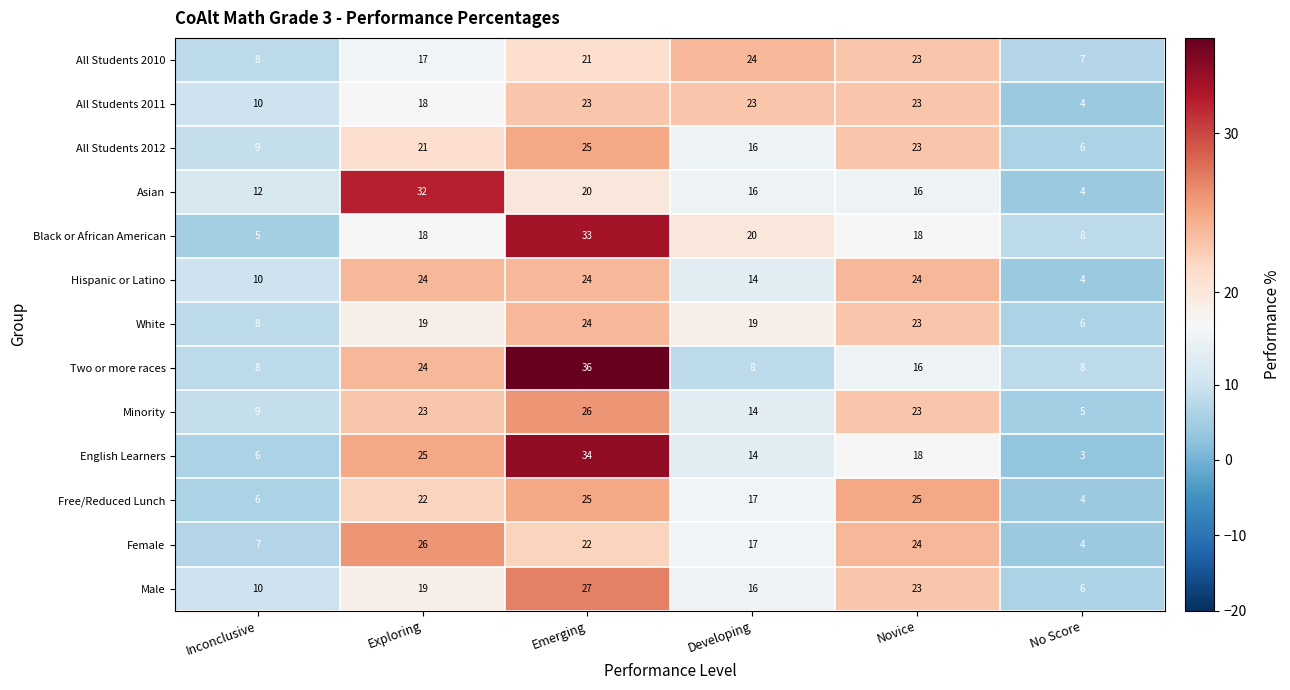

Is it true that All Students 2010 equals 34 at Novice?

False